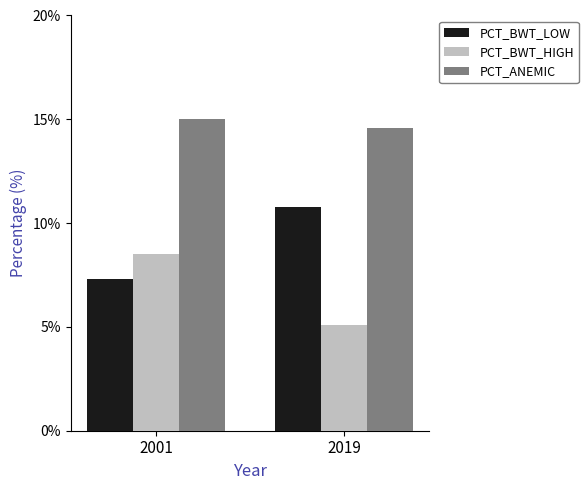

Is the value of PCT_ANEMIC at 2001 greater than the value of PCT_BWT_HIGH at 2001?

Yes